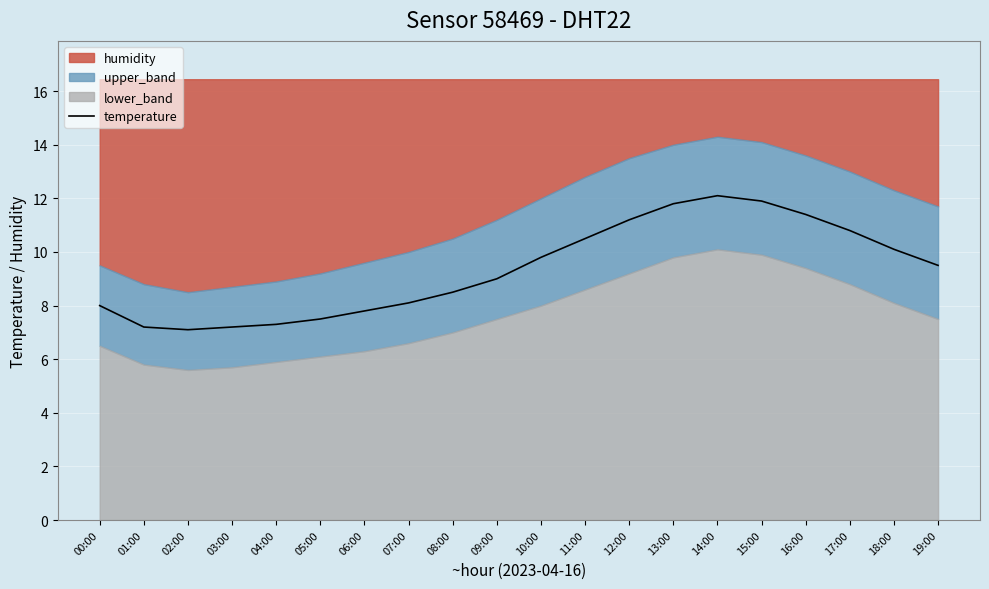

At which label does the data first exceed 9?

10:00